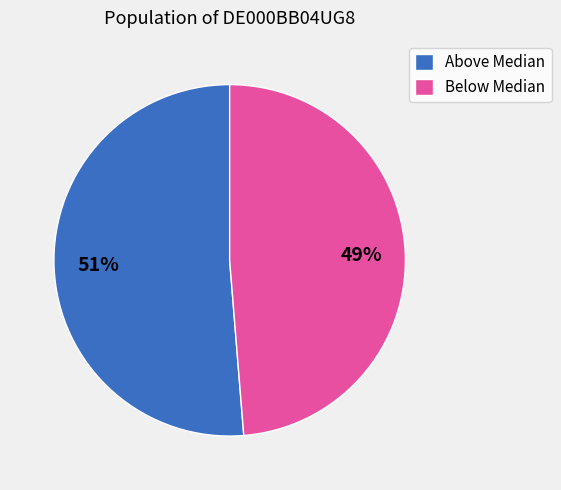

Does Above Median account for over 50% of the chart?

Yes